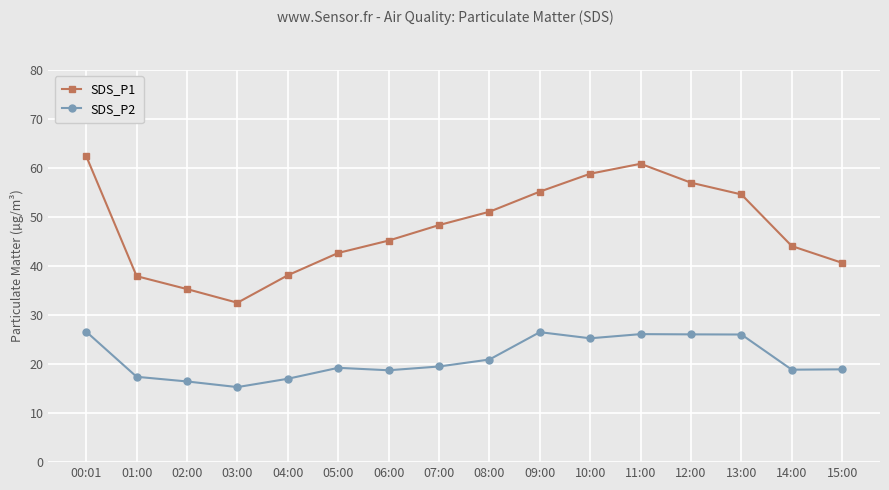

What is the average value of the SDS_P2 series?

21.2